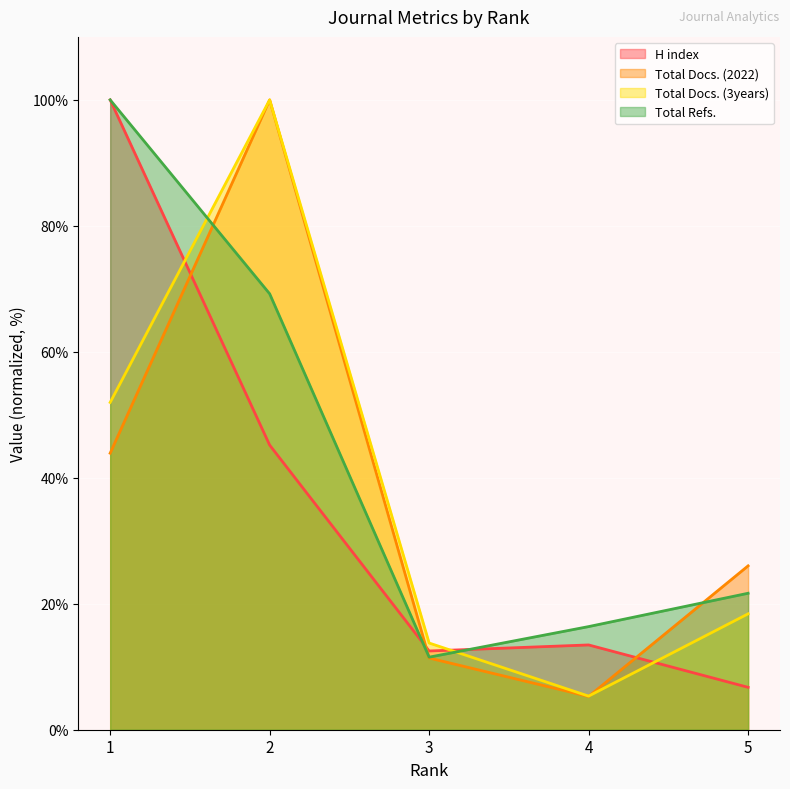

What is the difference between the maximum and minimum values in the Total Refs. series?

88.5